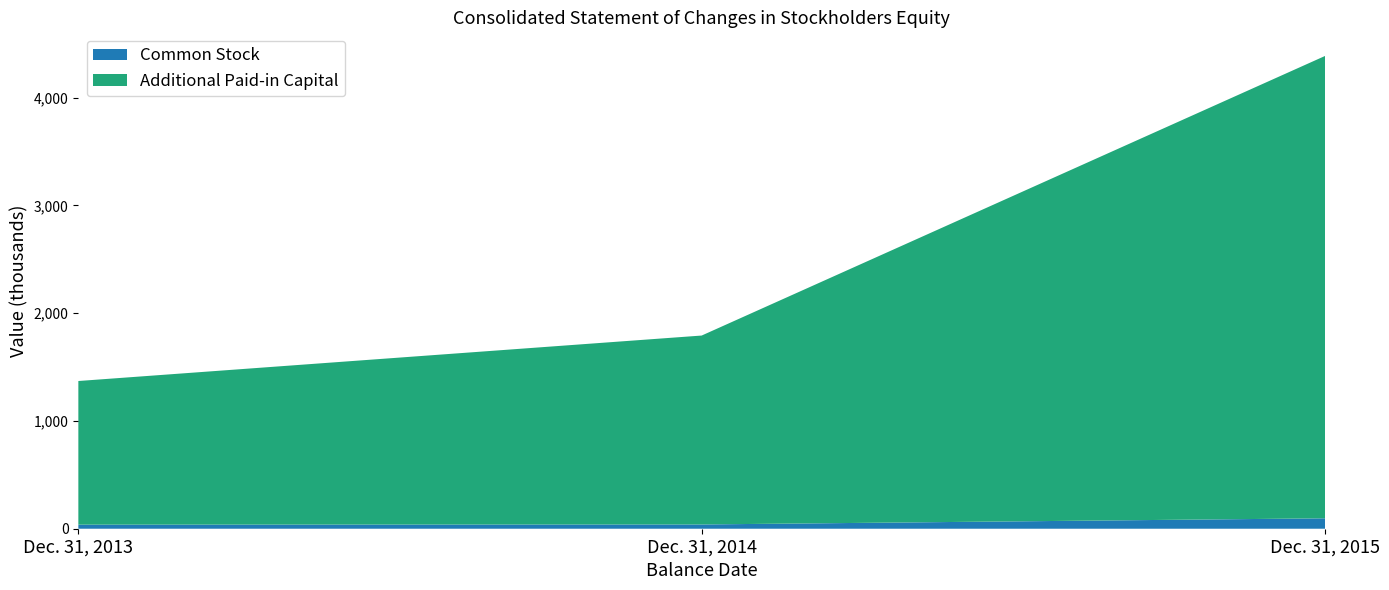

Rank the categories by Common Stock value from lowest to highest.

Dec. 31, 2013, Dec. 31, 2014, Dec. 31, 2015